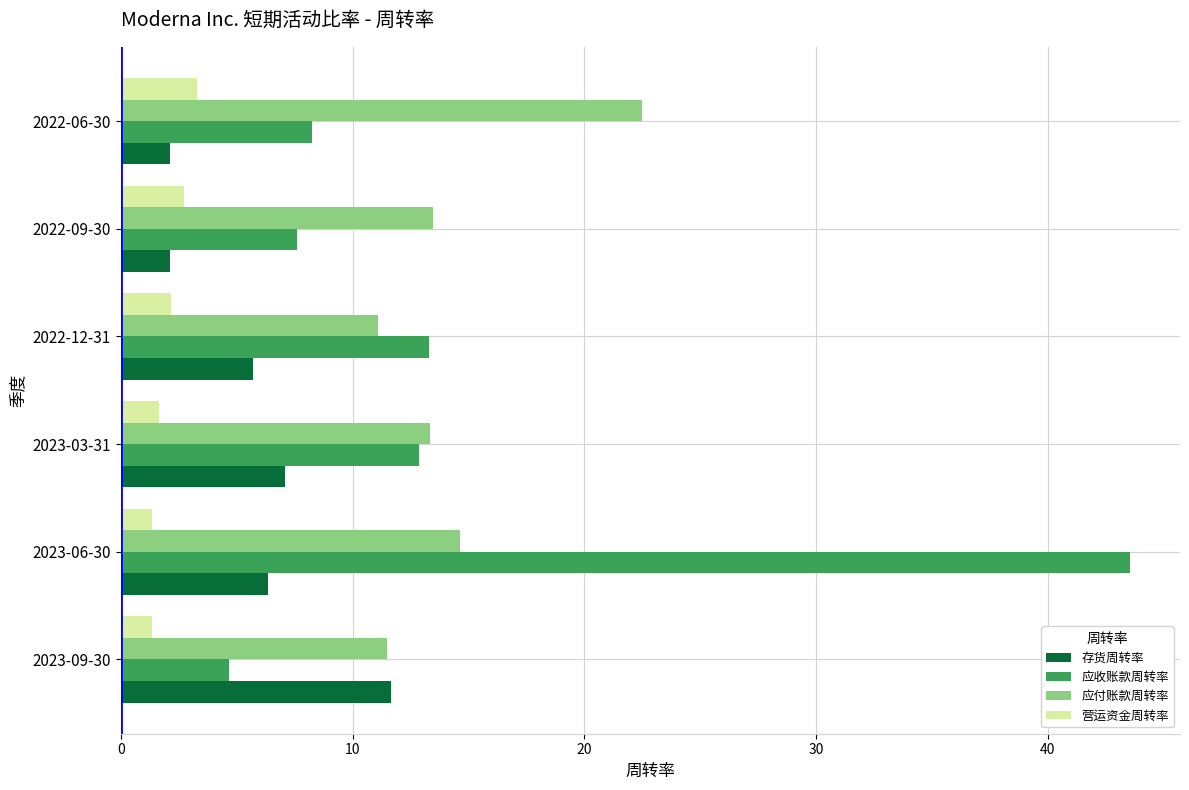

The 应收账款周转率 series shows 7.0 at 2023-09-30. True or false?

False